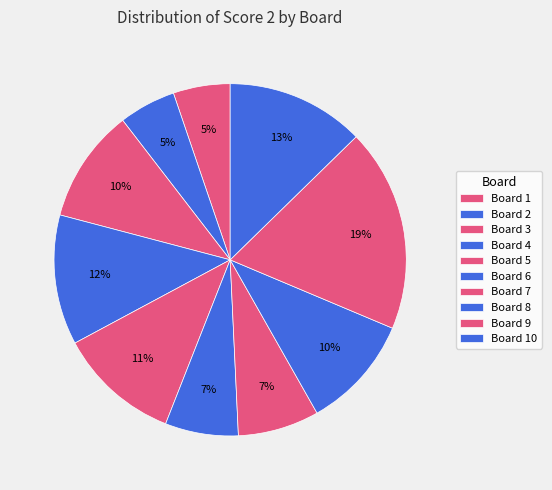

Which slice is the smallest?

Board 1